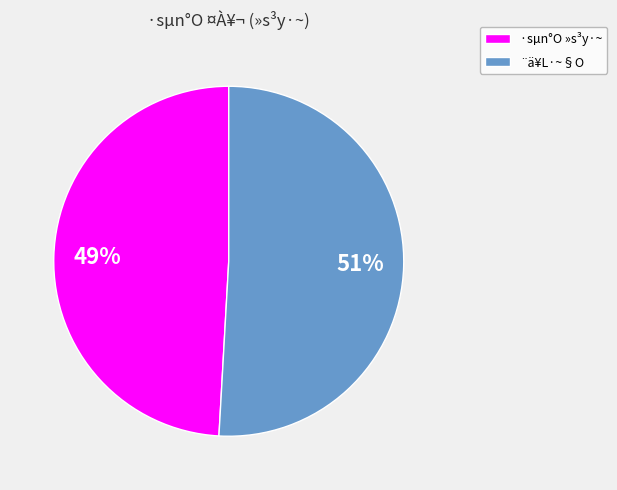

To the nearest percent, what is the average slice percentage?

50%